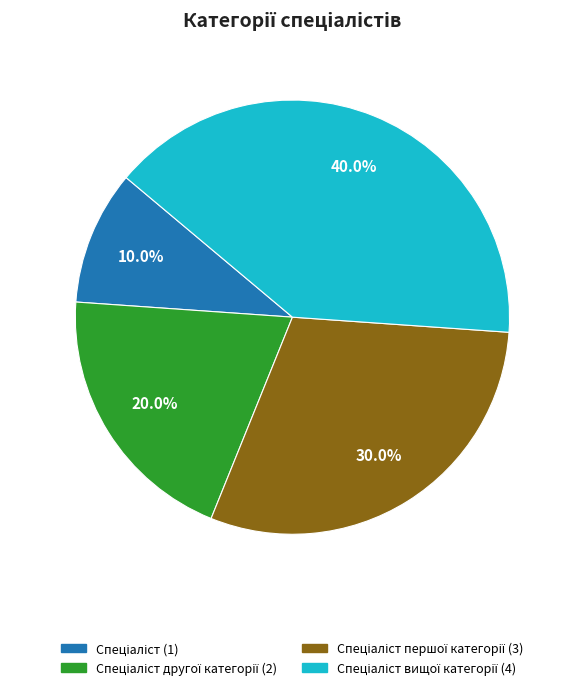

Is there a majority slice in this chart?

No